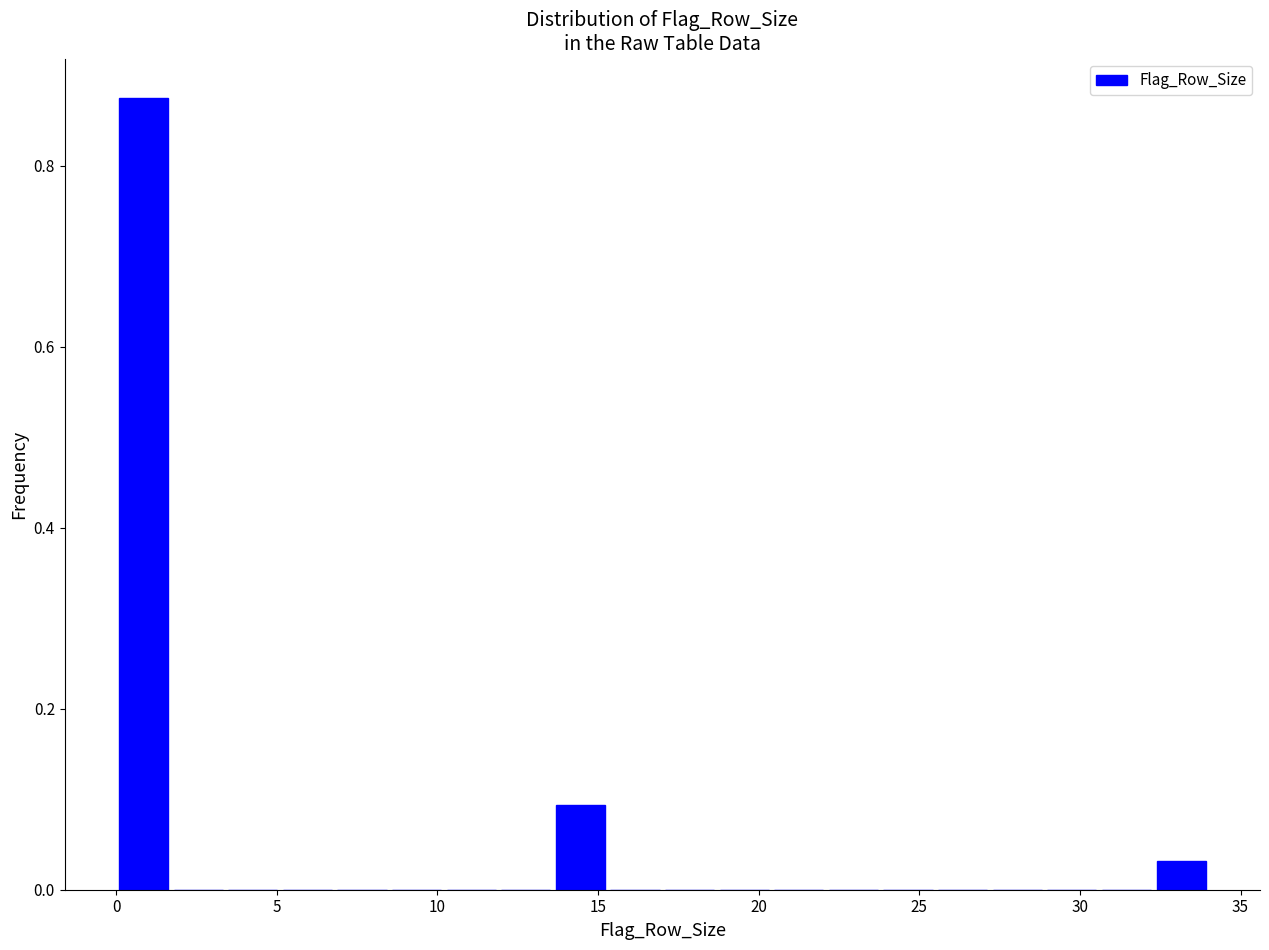

Read against the x-axis, roughly where is the centre of the tallest bar?

1.0